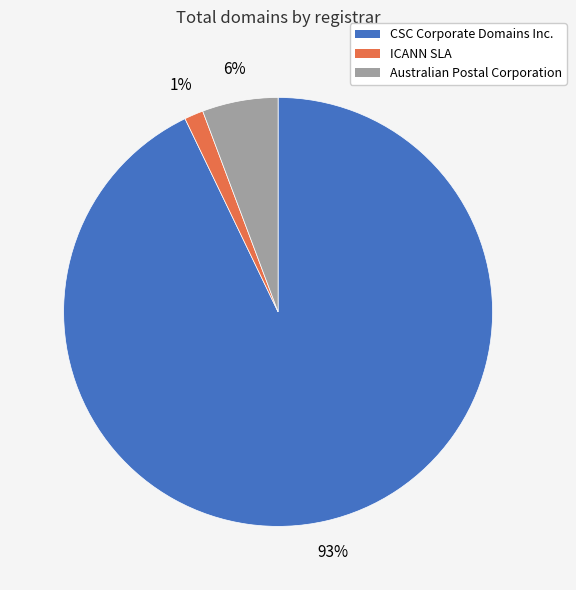

To the nearest percent, what is the average slice percentage?

33%